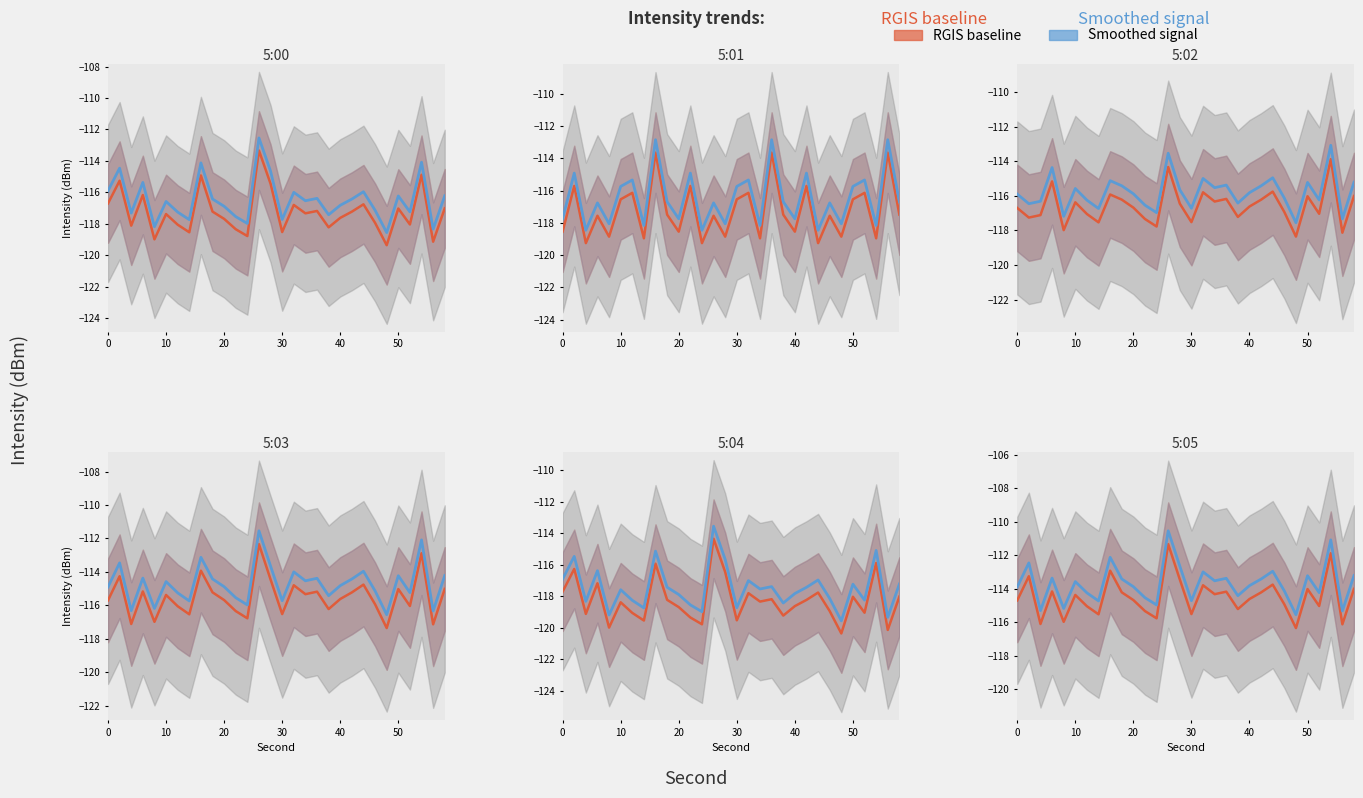

What is the difference between the maximum and minimum values in the intensity(dBm) series?

6.0